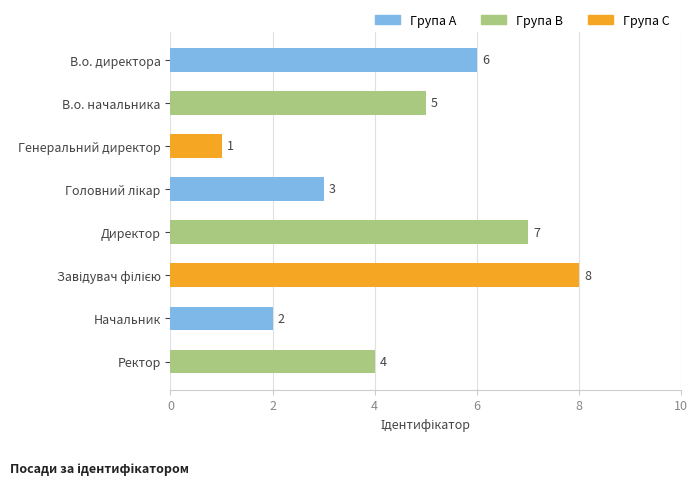

At which label is the value closest to 4?

Ректор